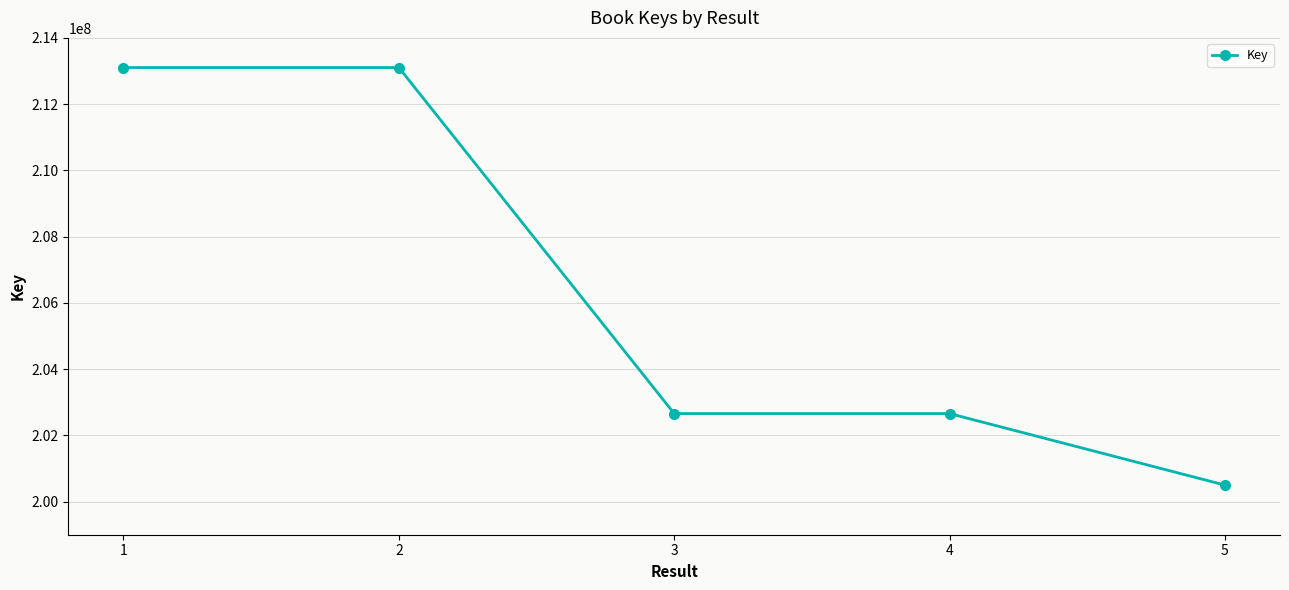

What is the difference between the values at 5 and 4?

2159490